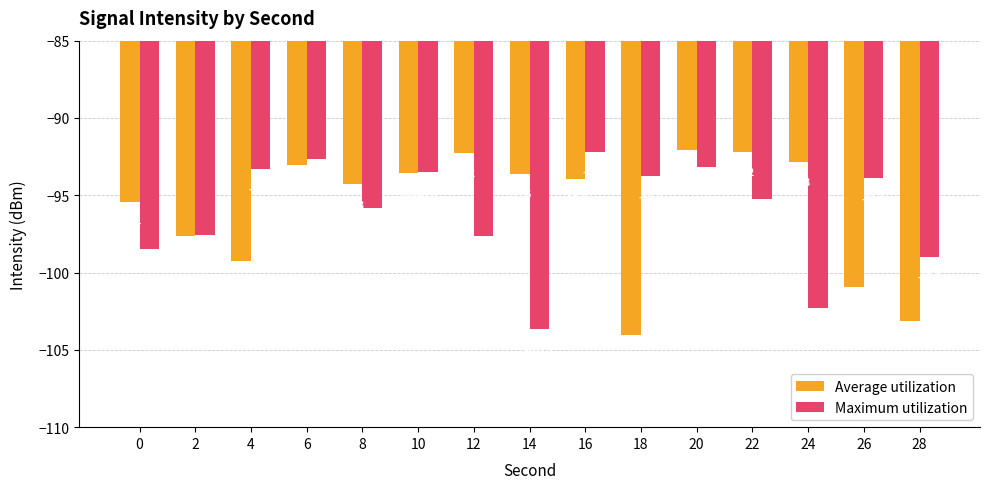

Which series has the largest range (max minus min)?

Average utilization